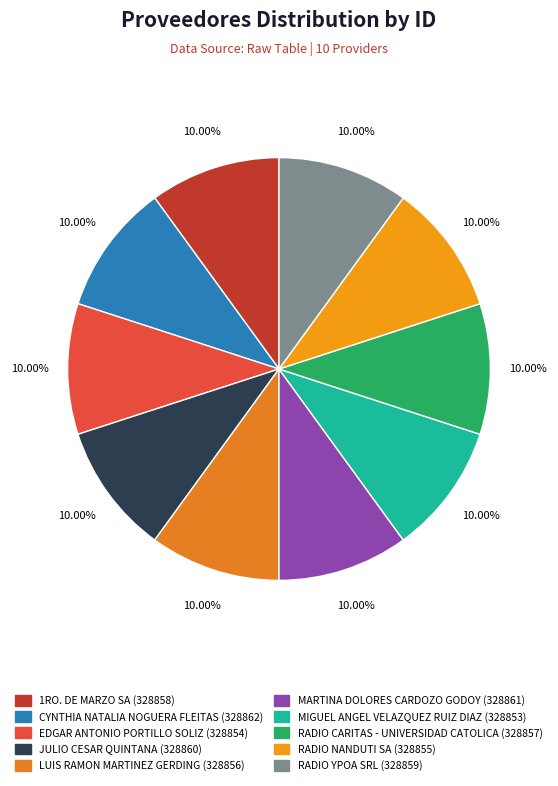

Which has a higher value, LUIS RAMON MARTINEZ GERDING or EDGAR ANTONIO PORTILLO SOLIZ?

LUIS RAMON MARTINEZ GERDING